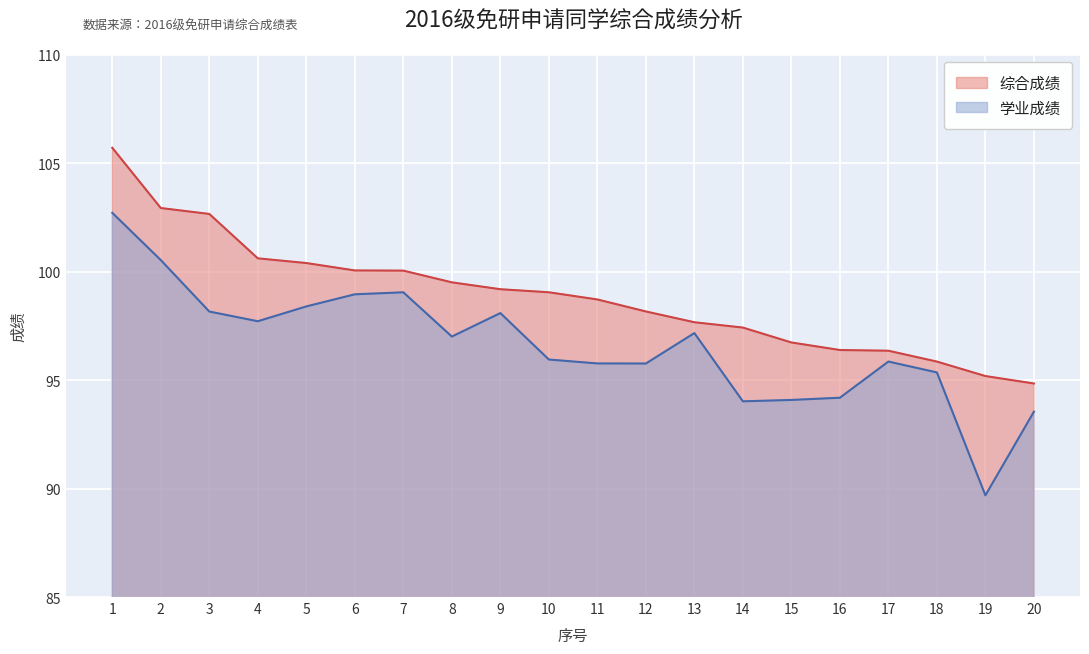

True or false: 学业成绩 and 综合成绩 intersect in this chart.

False